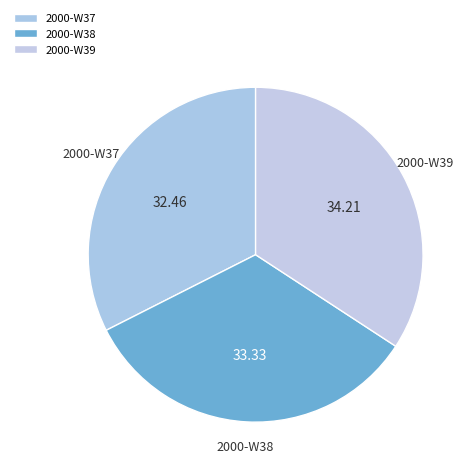

What is the smallest slice in the pie chart?

2000-W37